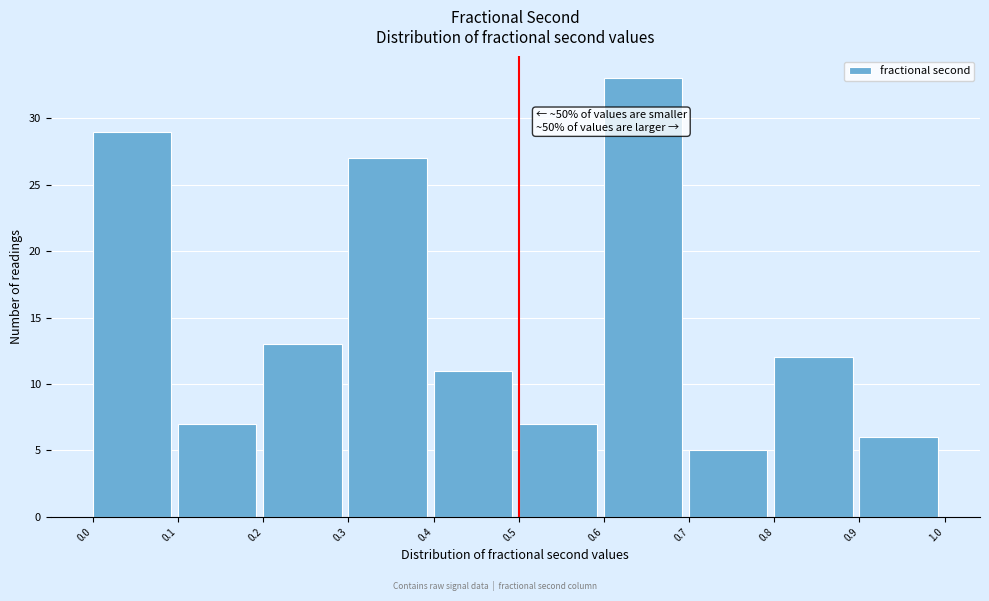

Which range on the x-axis has the tallest bar?

0.6 to 0.7